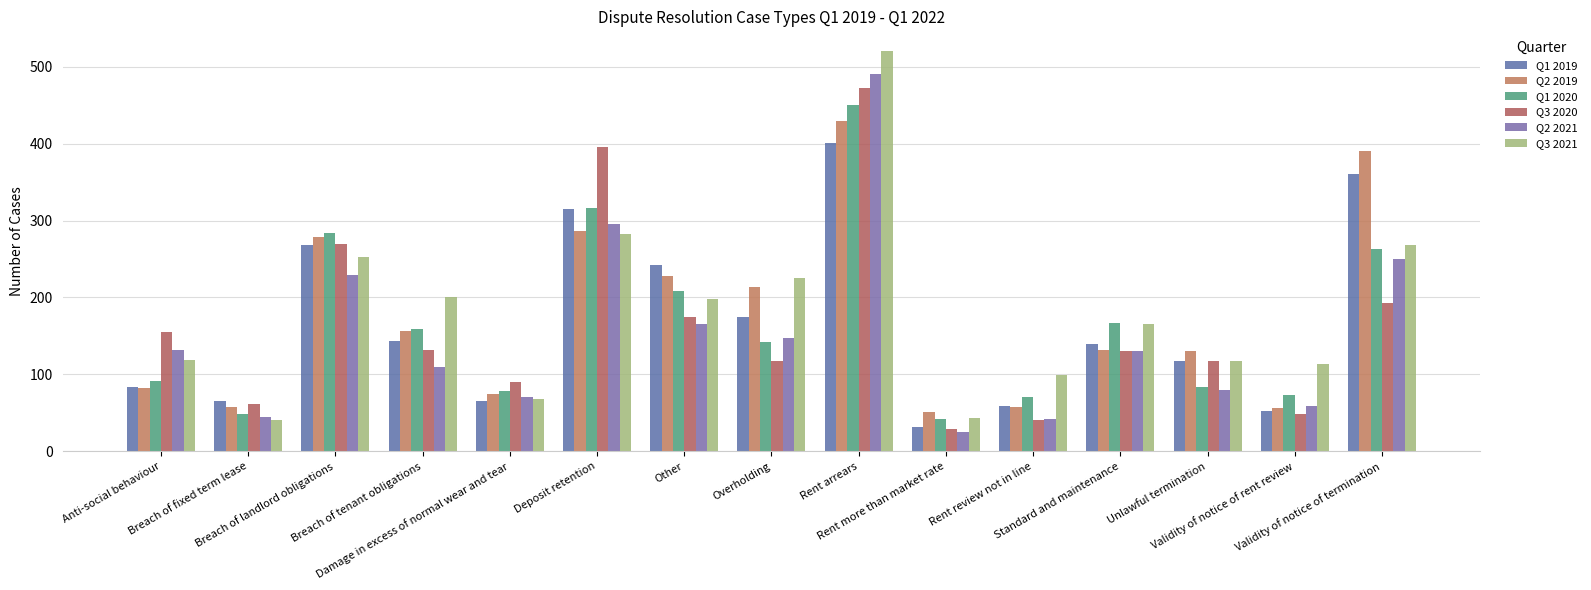

What is the smallest value displayed?

25